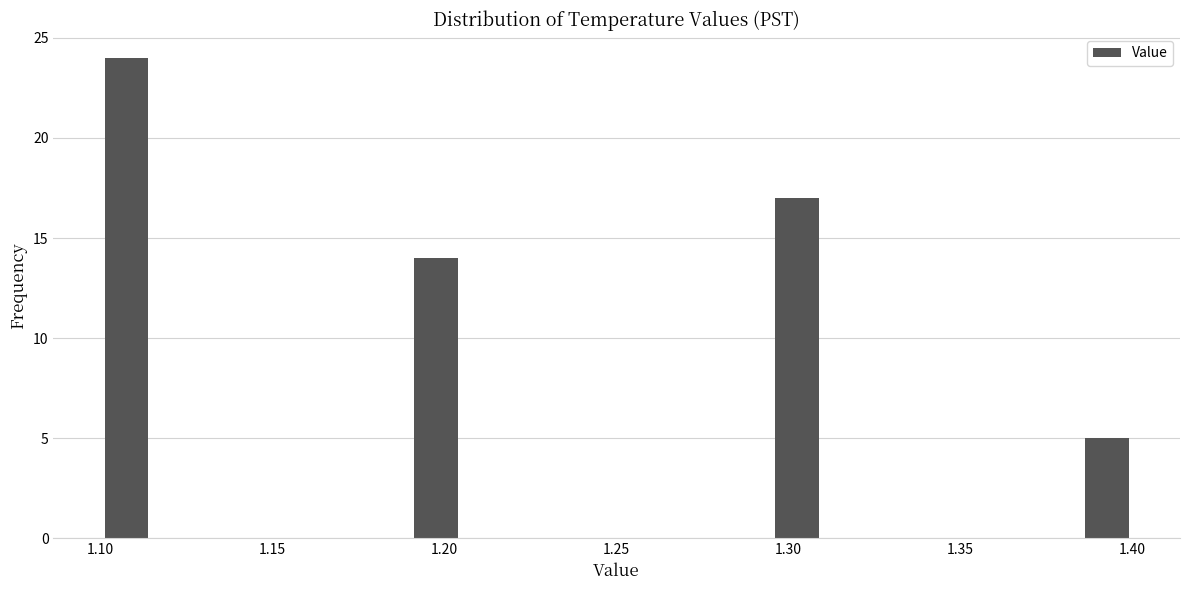

Around what value on the x-axis is the tallest bar? Give the approximate position of its centre, as read against the axis.

1.110